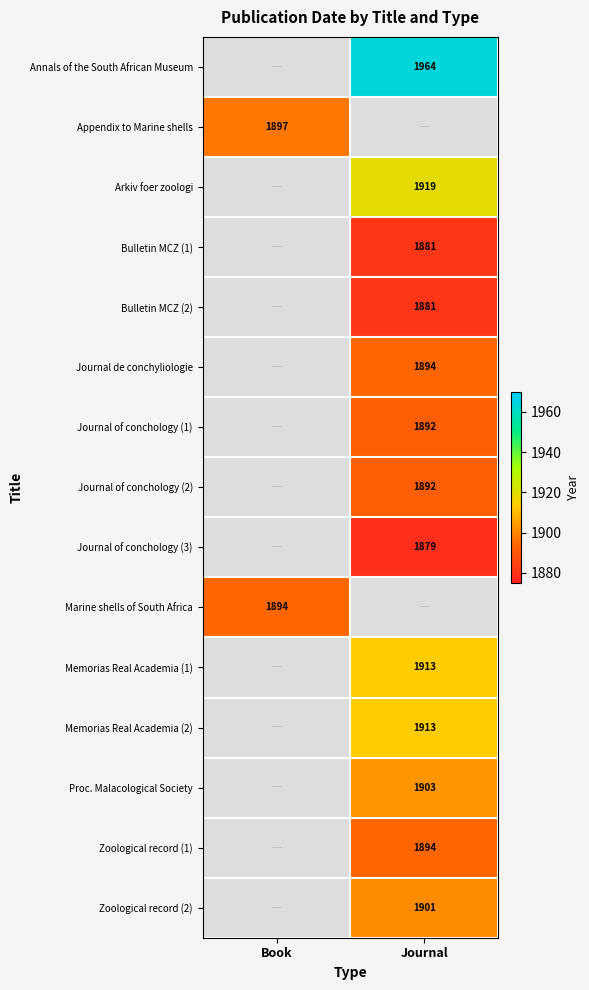

Is the value of Bulletin MCZ (2) at Journal greater than the value of Marine shells of South Africa at Book?

No